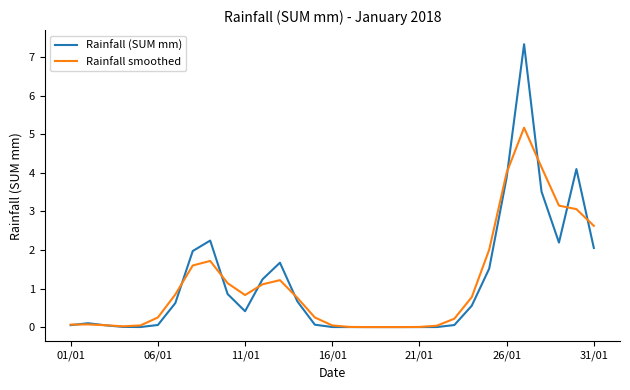

List the series in order of their peak value, highest first.

Rainfall (SUM mm), Rainfall smoothed